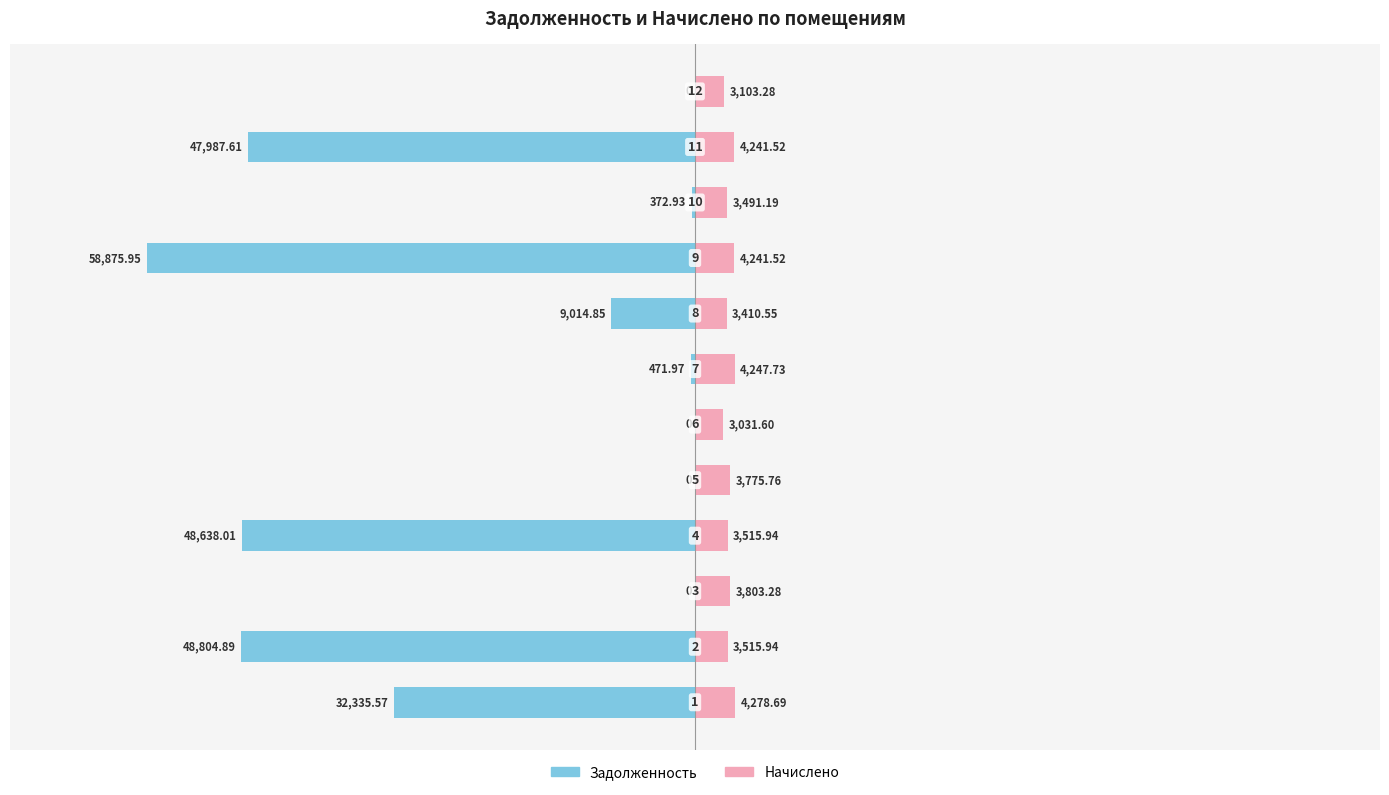

What is the total value across all series at −40000?

3803.3